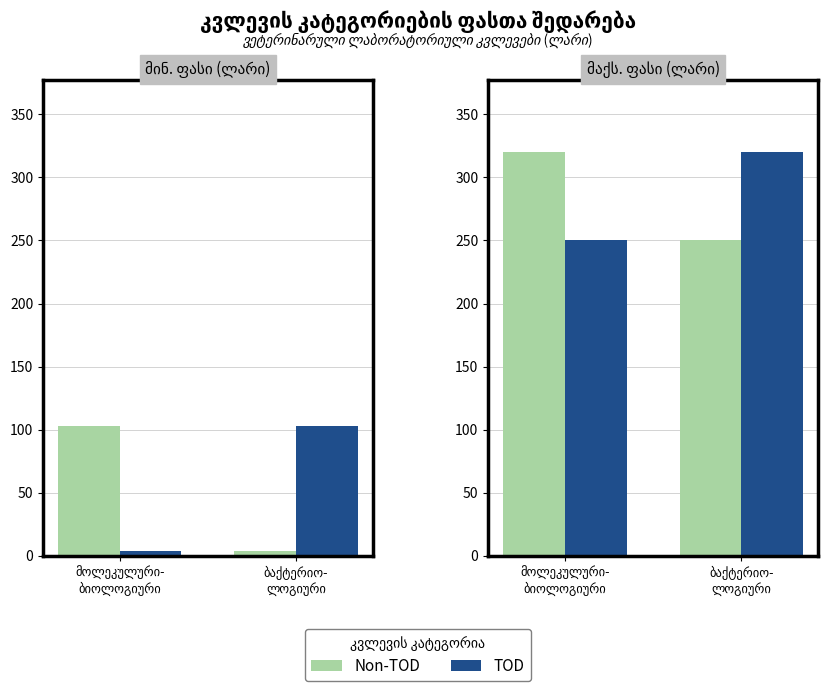

How many groups of bars are there?

2